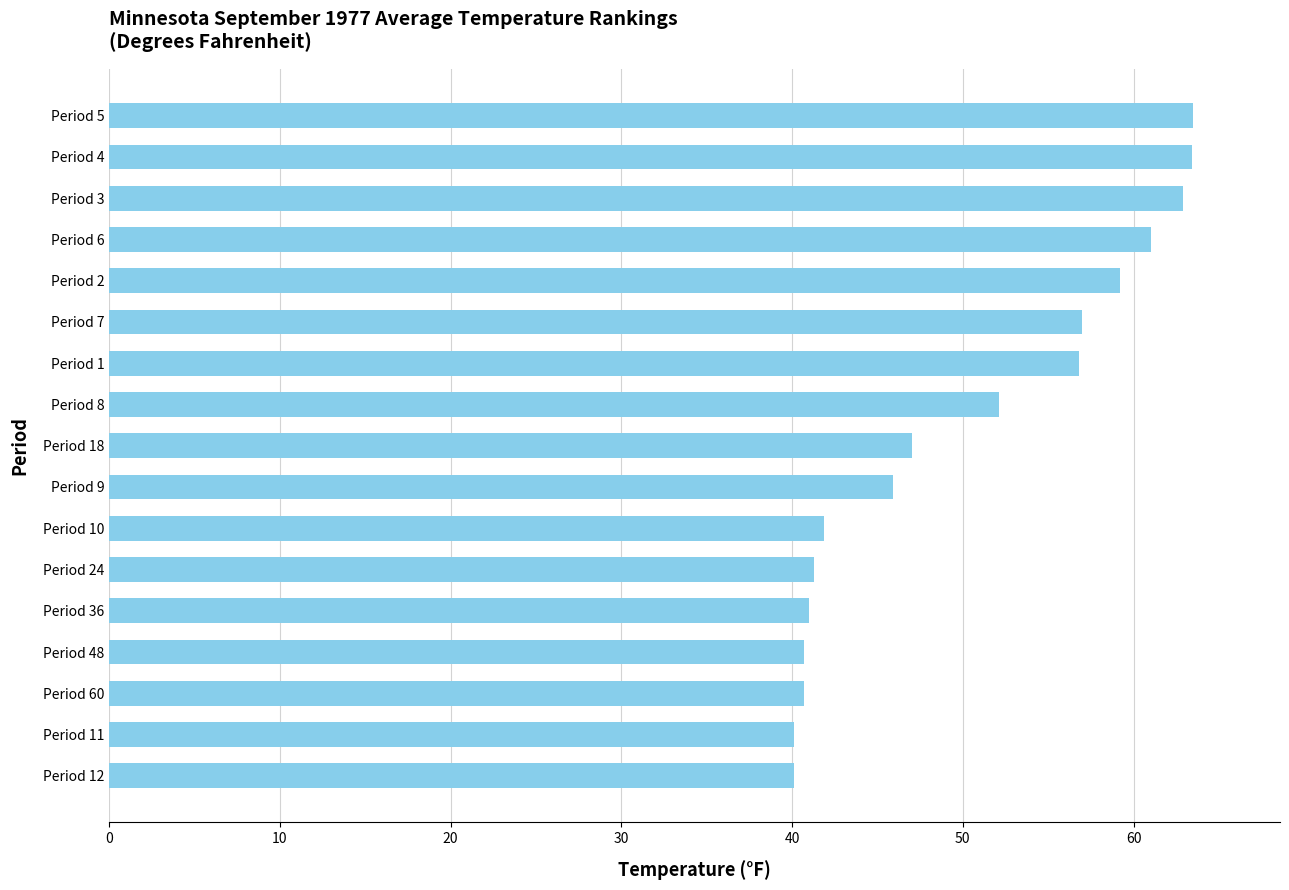

The value at Period 8 is 84.7. True or false?

False